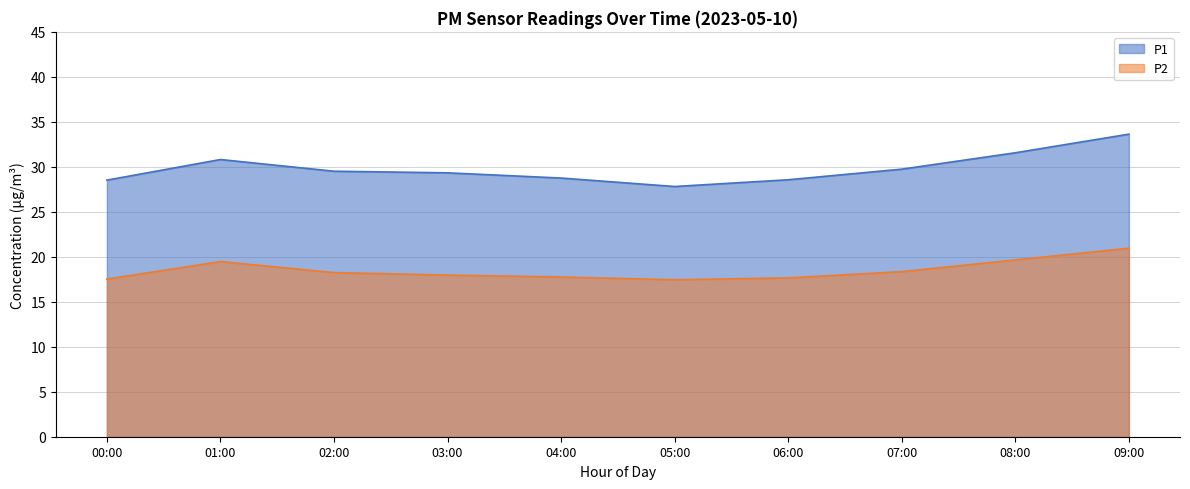

What is the maximum value shown in the chart?

33.6